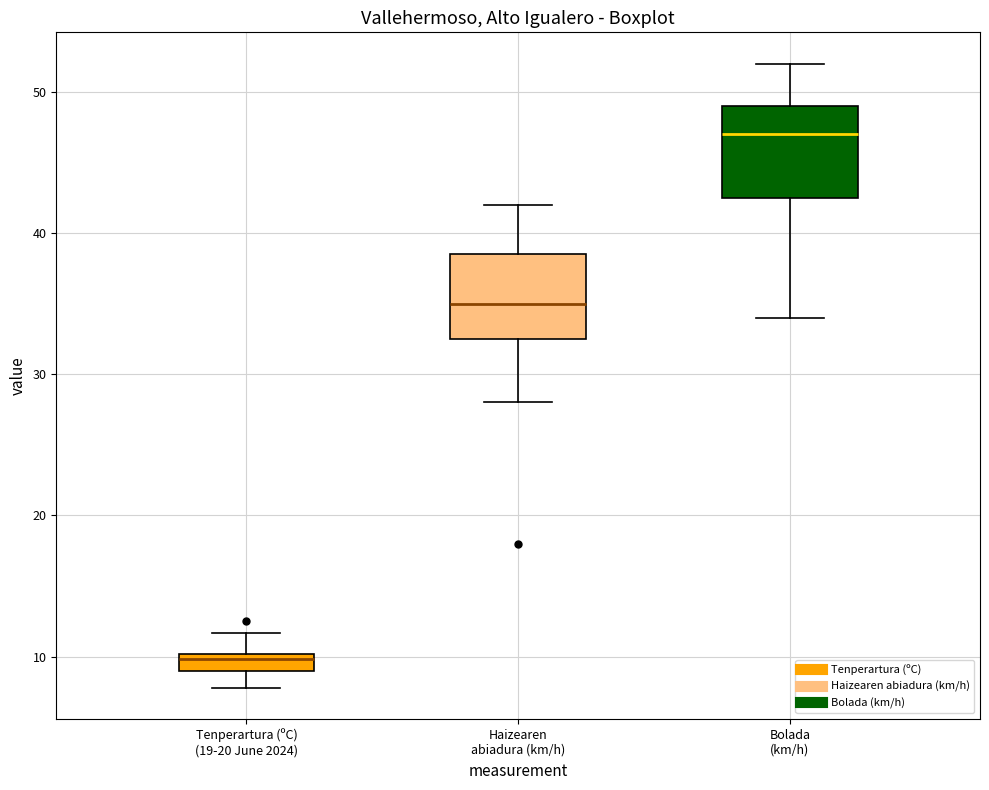

Which box's median line is the highest?

Bolada (km/h)